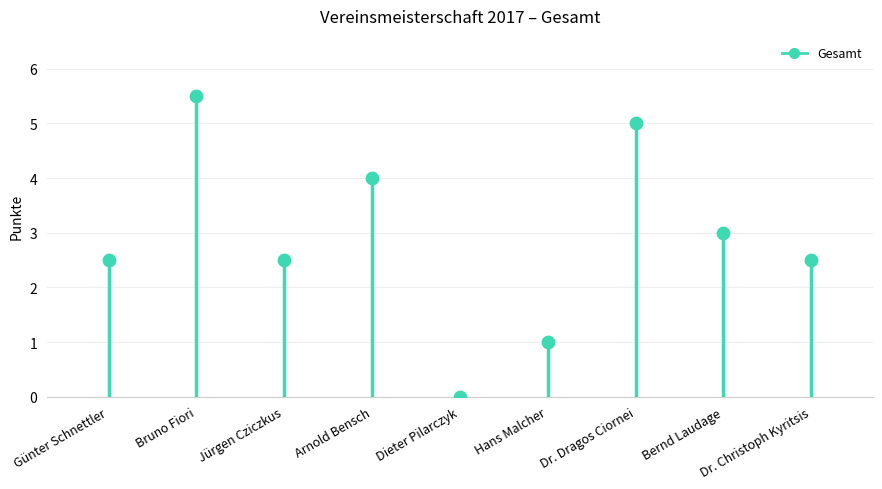

What is the average Y value?

2.9